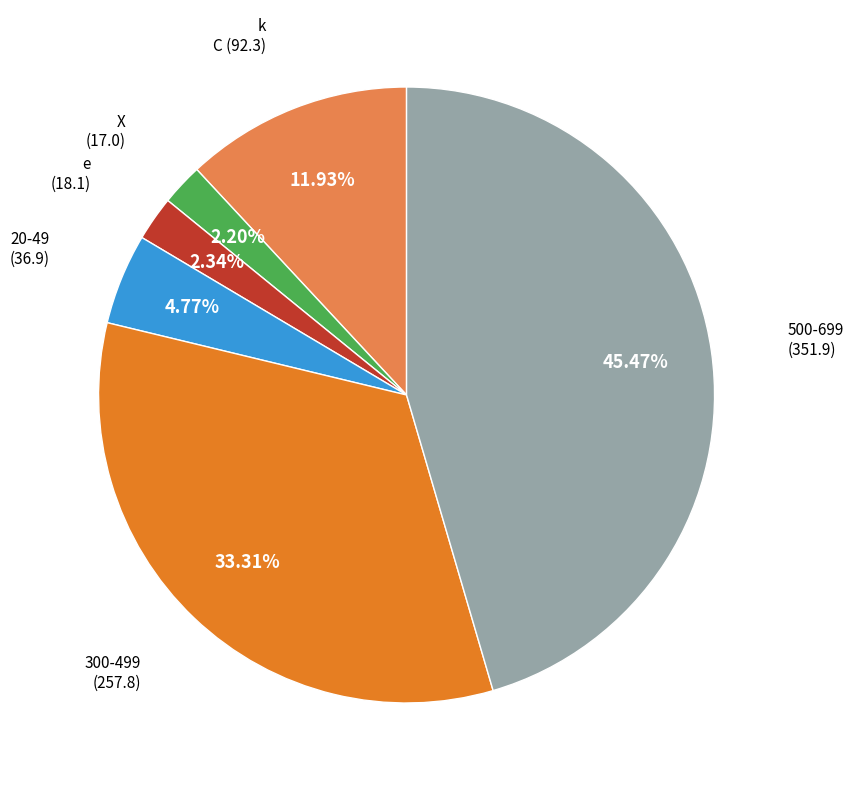

To the nearest percent, what is the average slice percentage?

17%